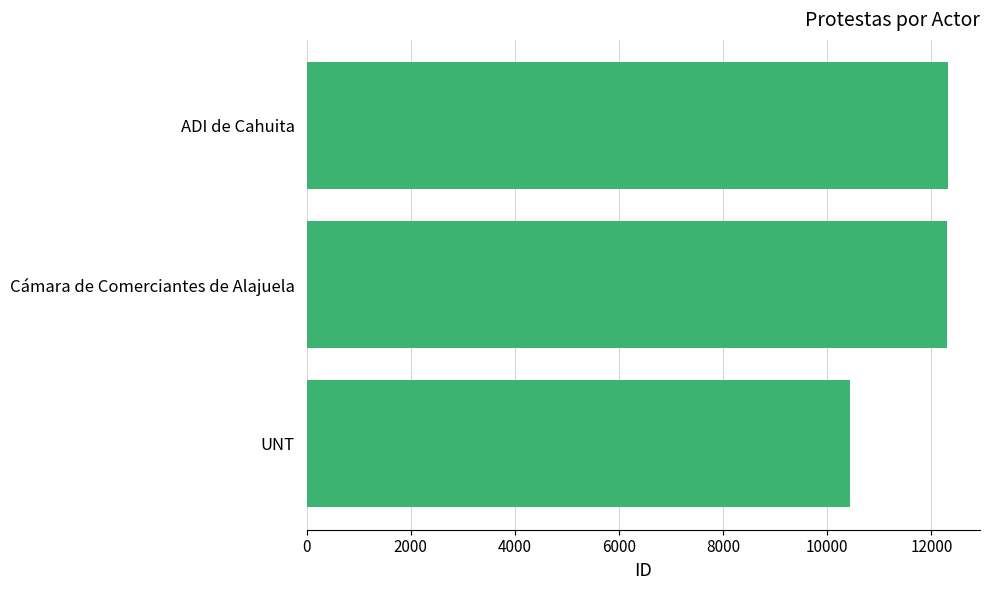

Is it true that the value at Cámara de Comerciantes de Alajuela is 17355?

False